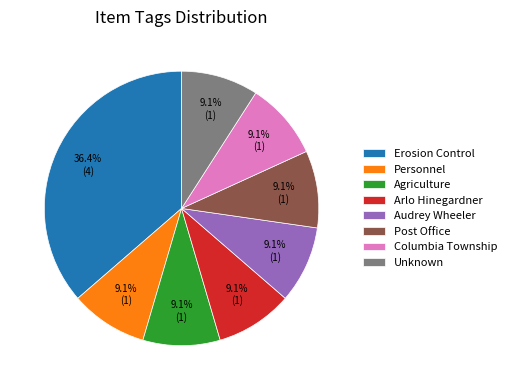

Do Erosion Control and Columbia Township together represent more than half of the pie?

No